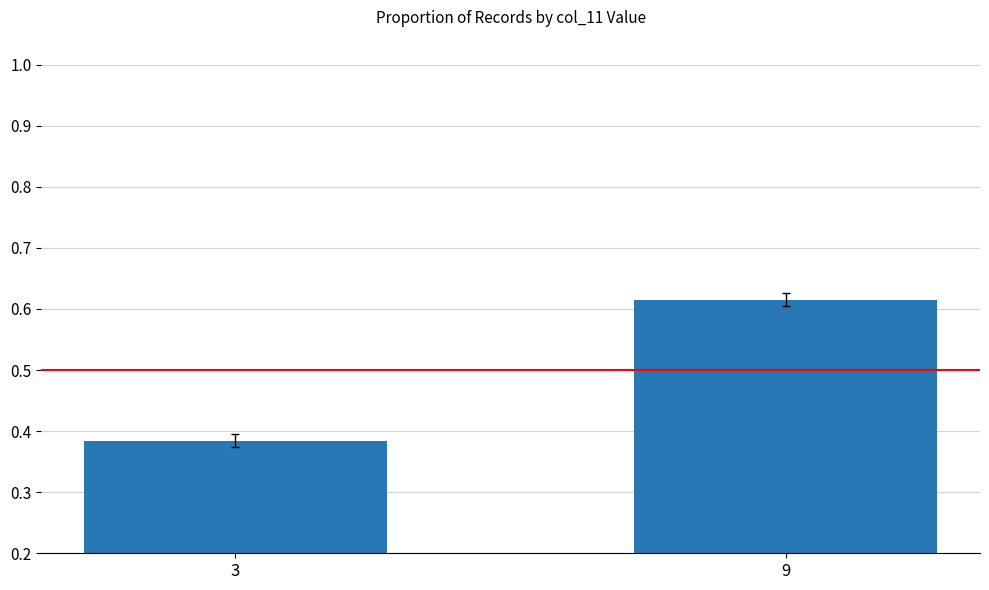

Rank the categories by value from lowest to highest.

3, 9